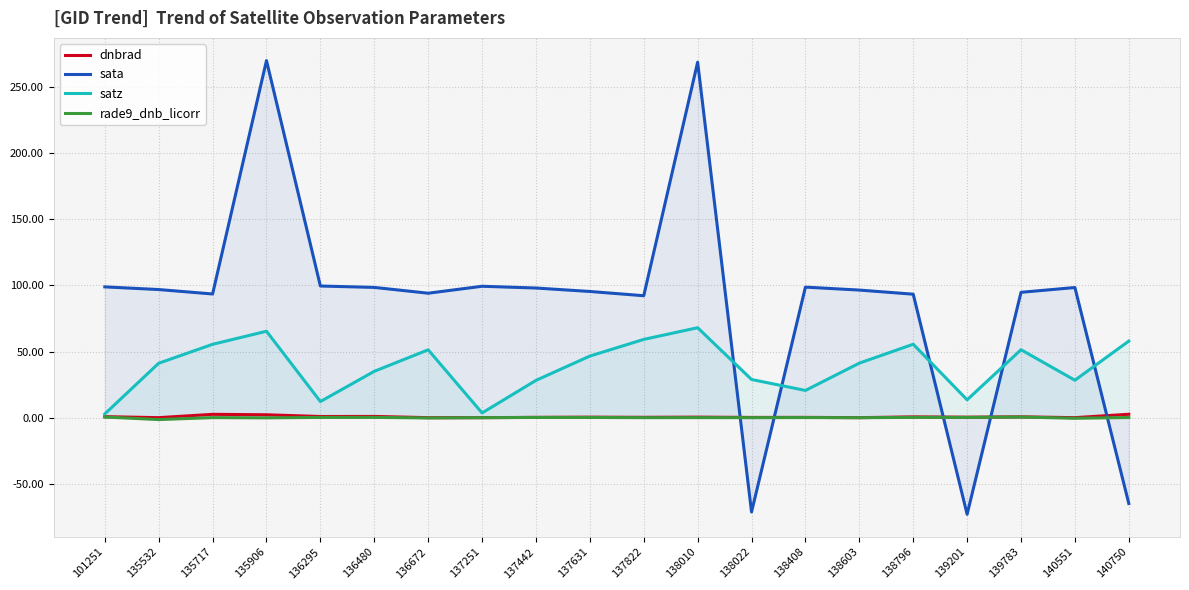

True or false: satz and rade9_dnb_licorr cross at least once.

False